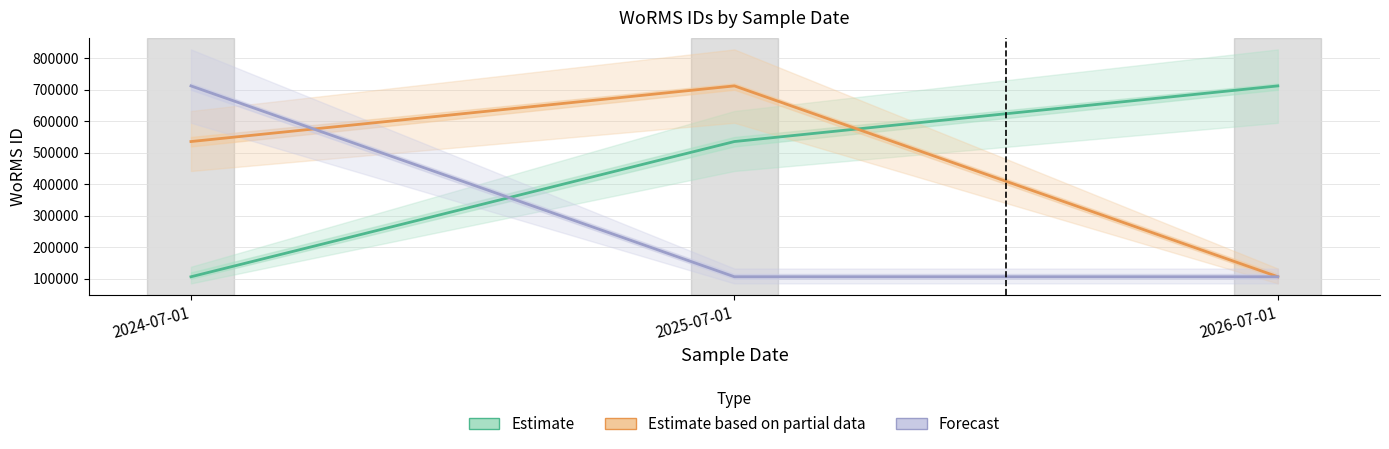

Where does the Forecast series first go above 106215?

2024-07-01